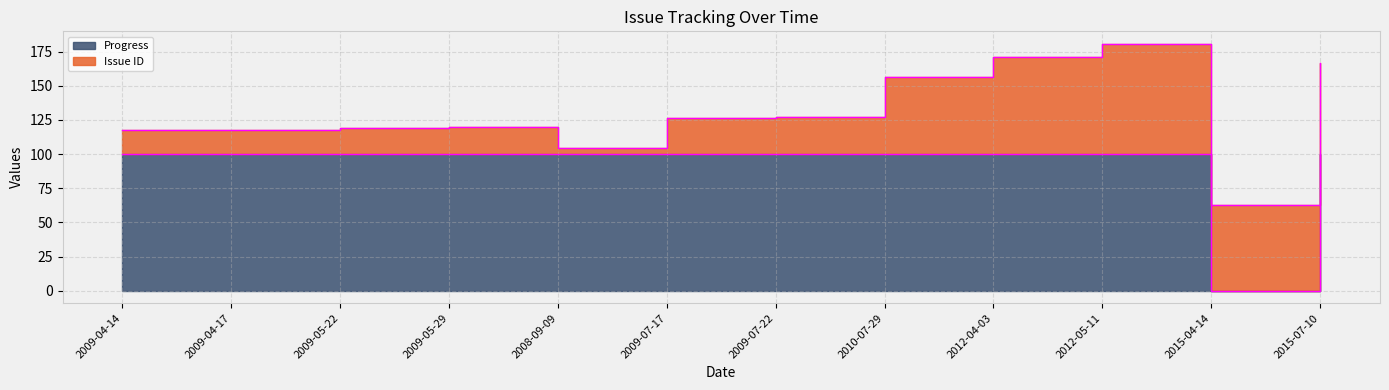

What is the change in value from 2009-07-17 to 2015-04-14?

-100